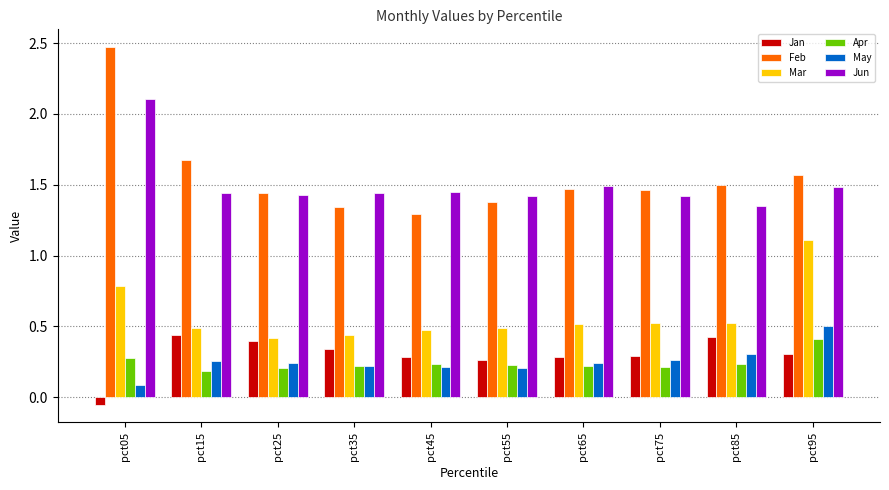

Count the Mar values in the range 0 to 1.

9